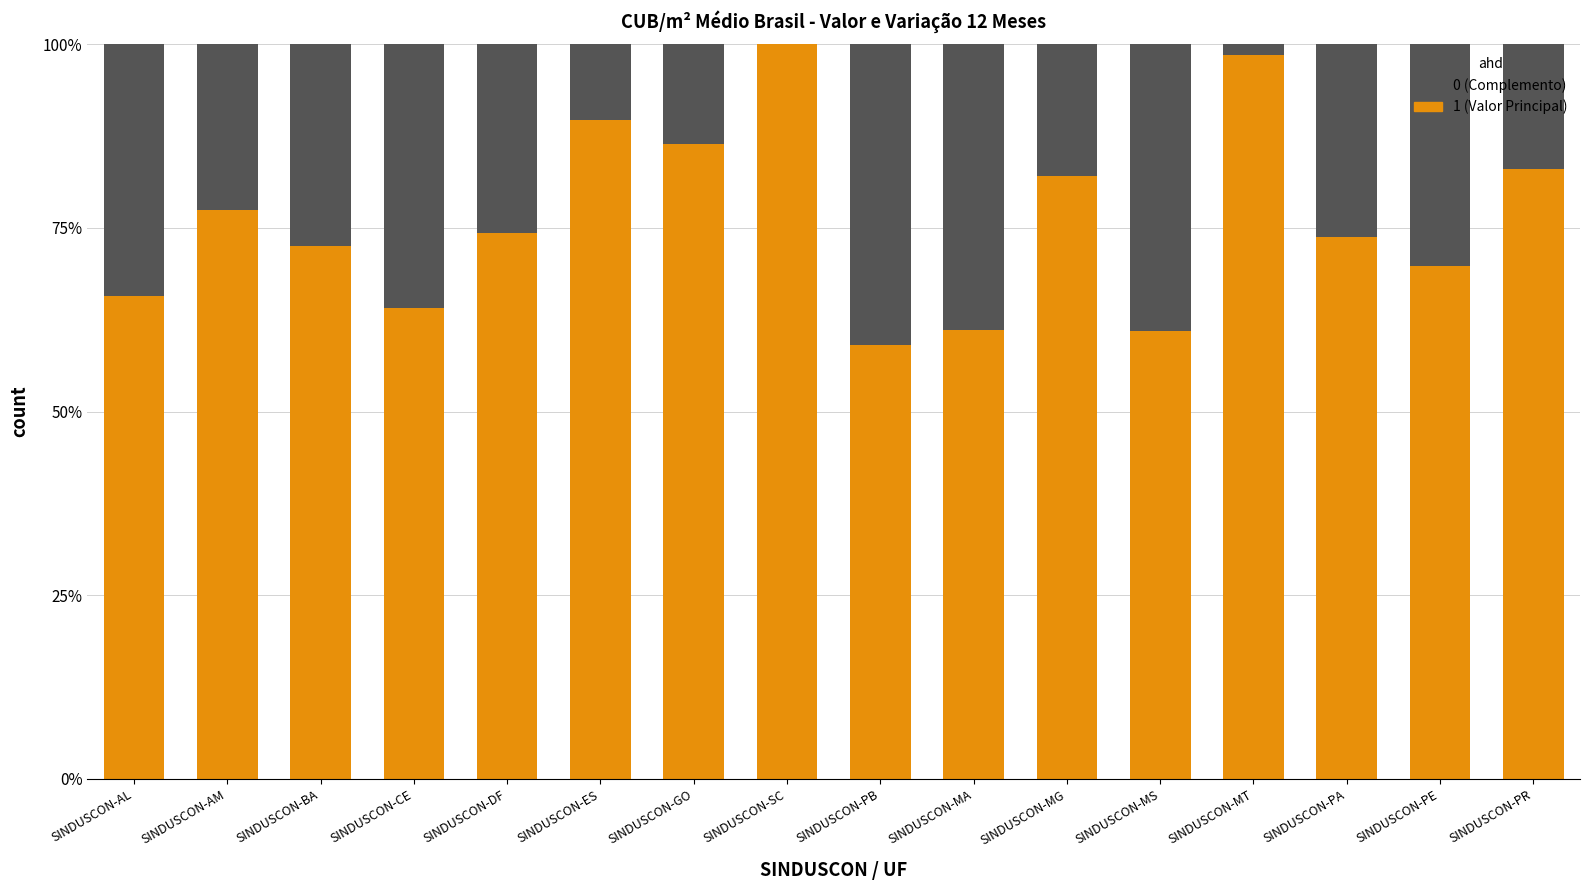

What is the total value across all series at SINDUSCON-MS?

100.0